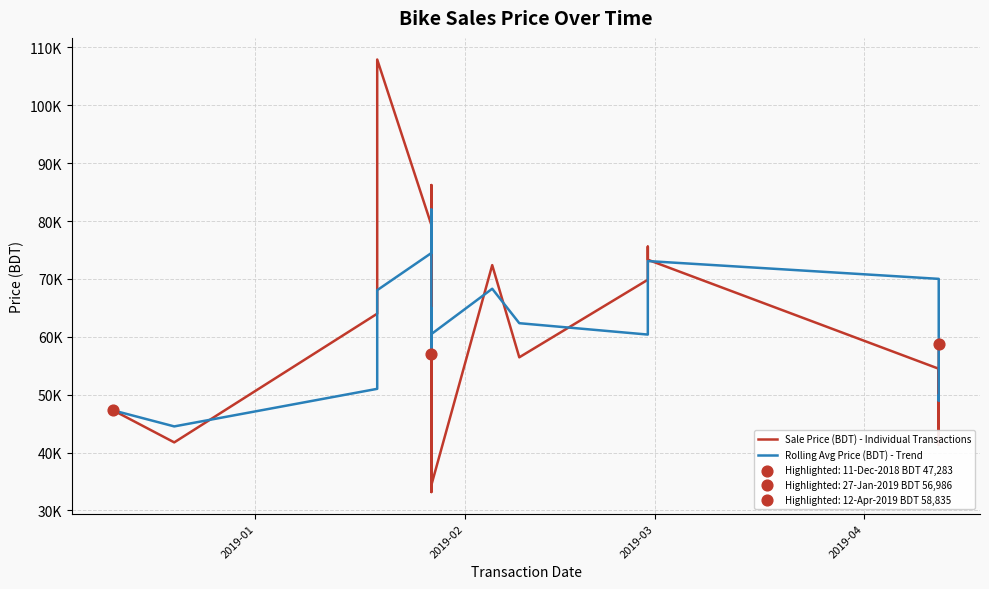

Which series contains the lowest Y value?

Sale Price (BDT) - Individual Transactions